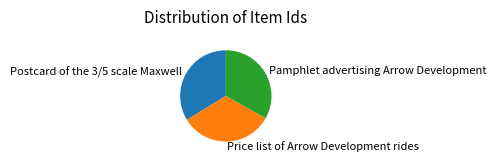

True or false: Pamphlet advertising Arrow Development accounts for 39% of the total.

False